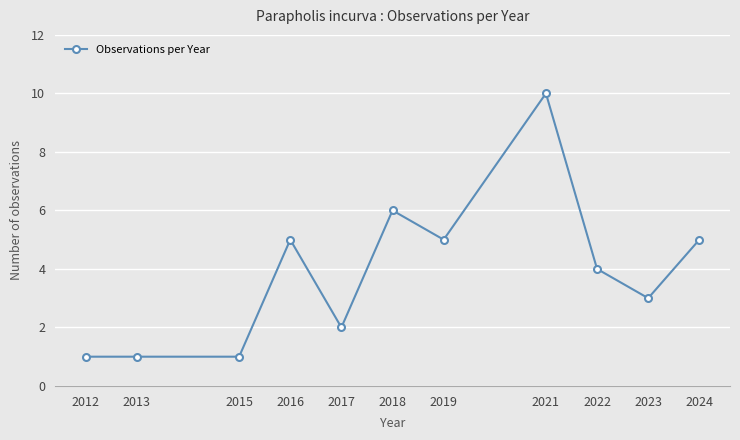

What is the sum of all values?

43